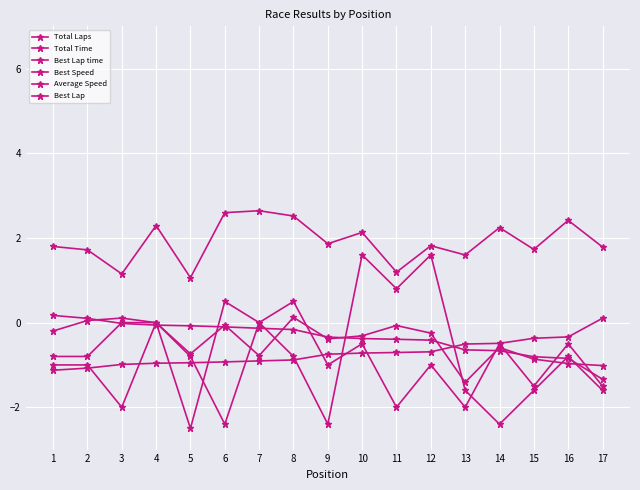

Count the number of data series in this chart.

6